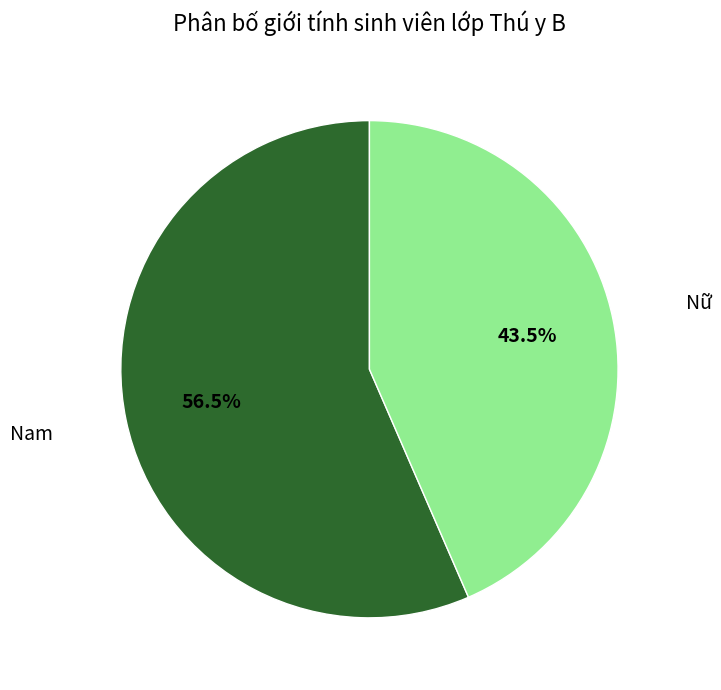

Does any single category account for the majority?

Yes